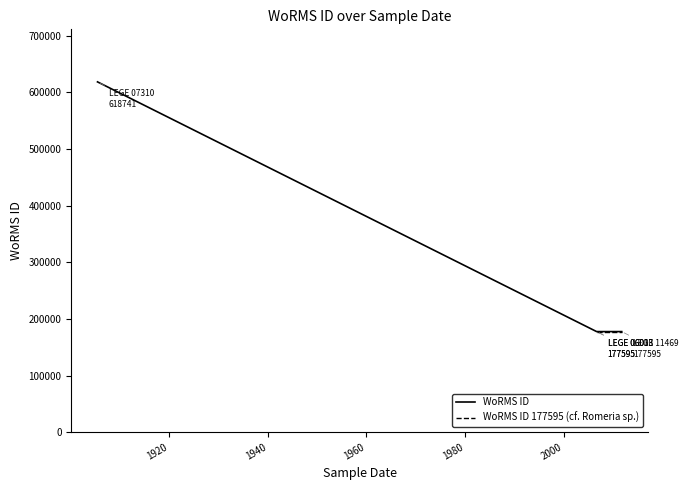

Which has a higher value, 1905-06-29 or 2011-10-03?

1905-06-29